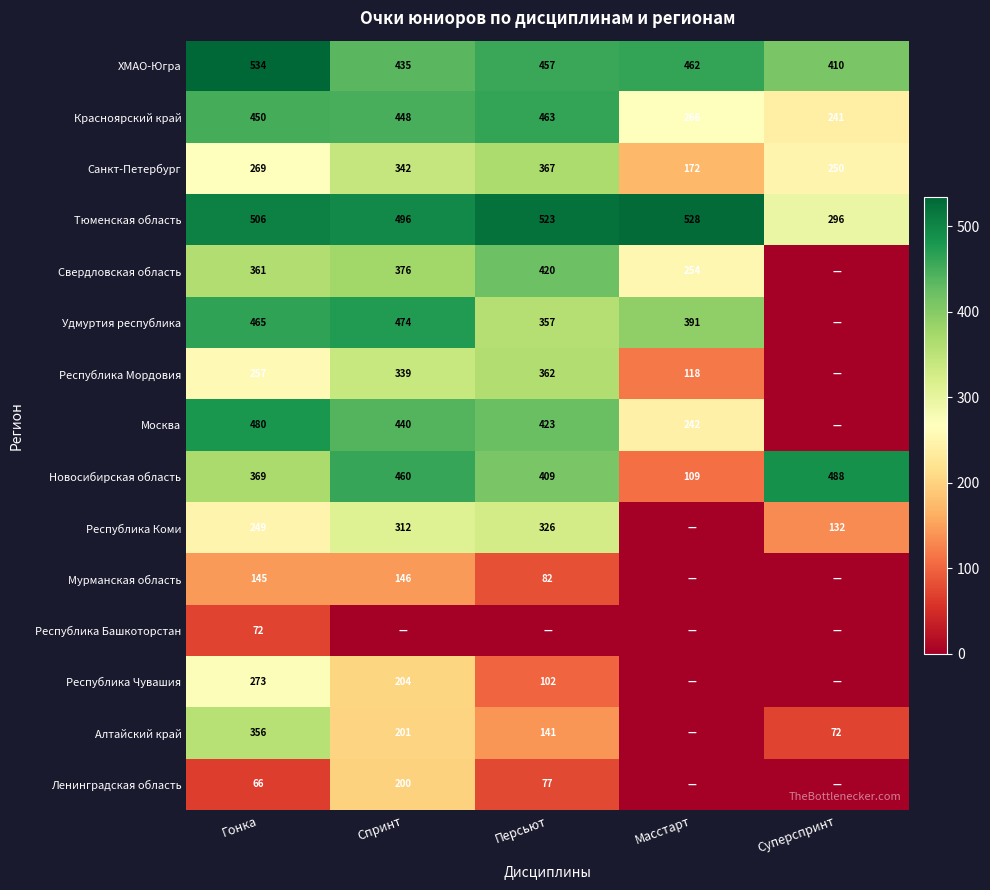

At which category is the sum across all series the highest?

Спринт